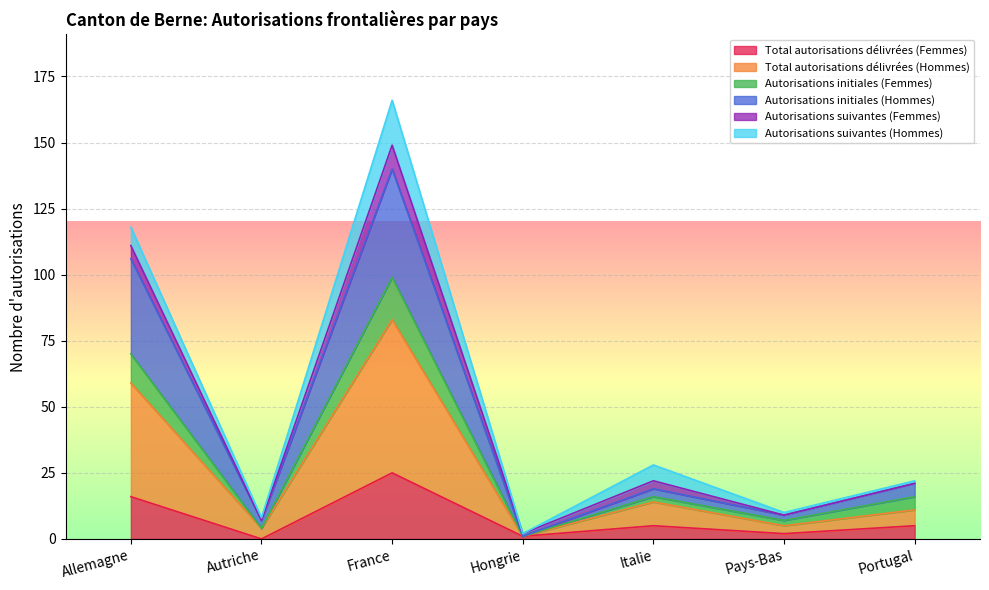

At which label does Total autorisations délivrées (Femmes) reach its peak?

France